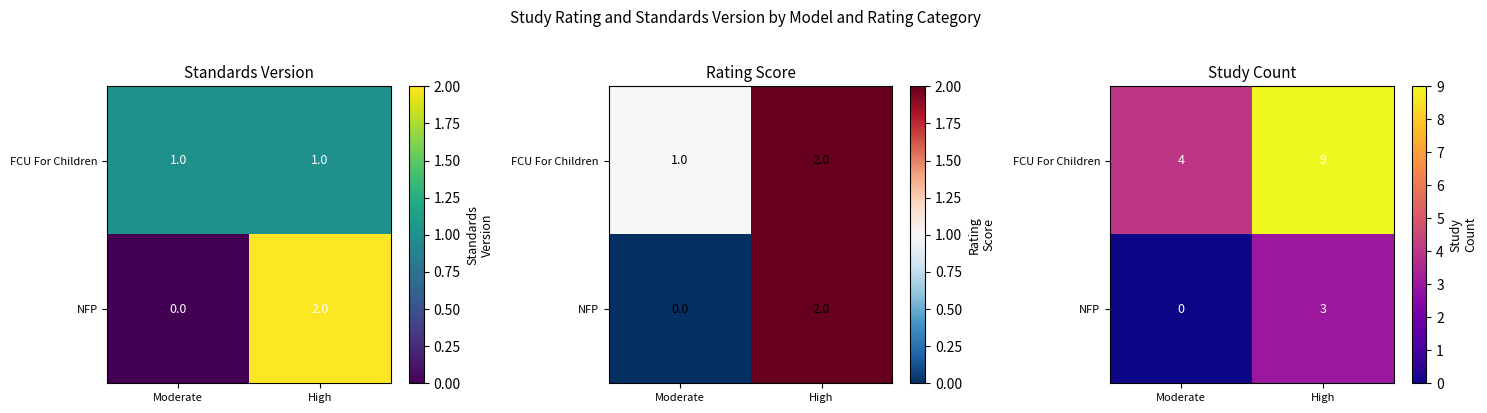

What is the difference between the highest and lowest values at Moderate?

4